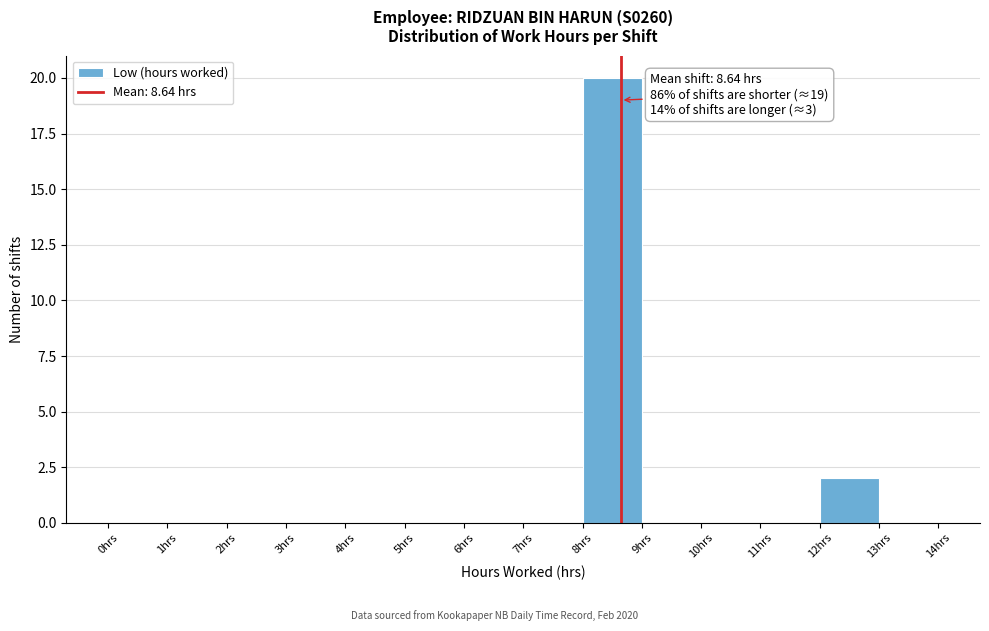

Which range on the x-axis has the tallest bar?

8 to 9